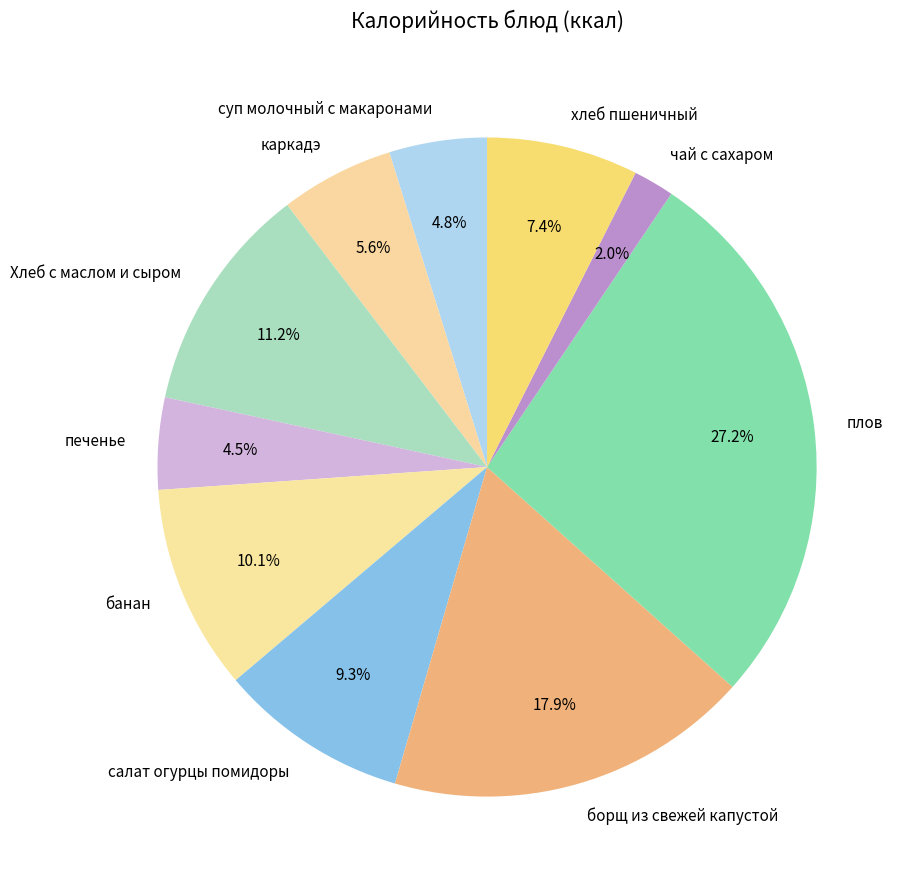

Which category has the smallest portion of the pie?

чай с сахаром